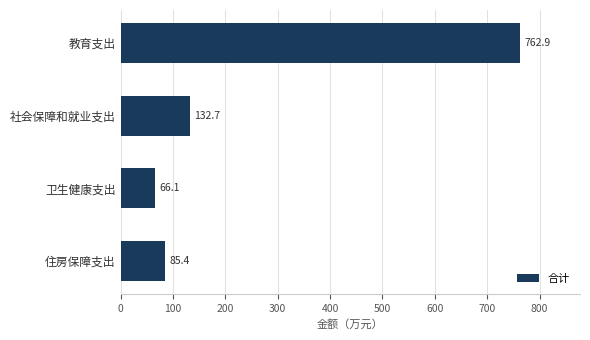

Reading top to bottom, what are all the values shown in this chart?

教育支出=762.9	社会保障和就业支出=132.7	卫生健康支出=66.1	住房保障支出=85.4